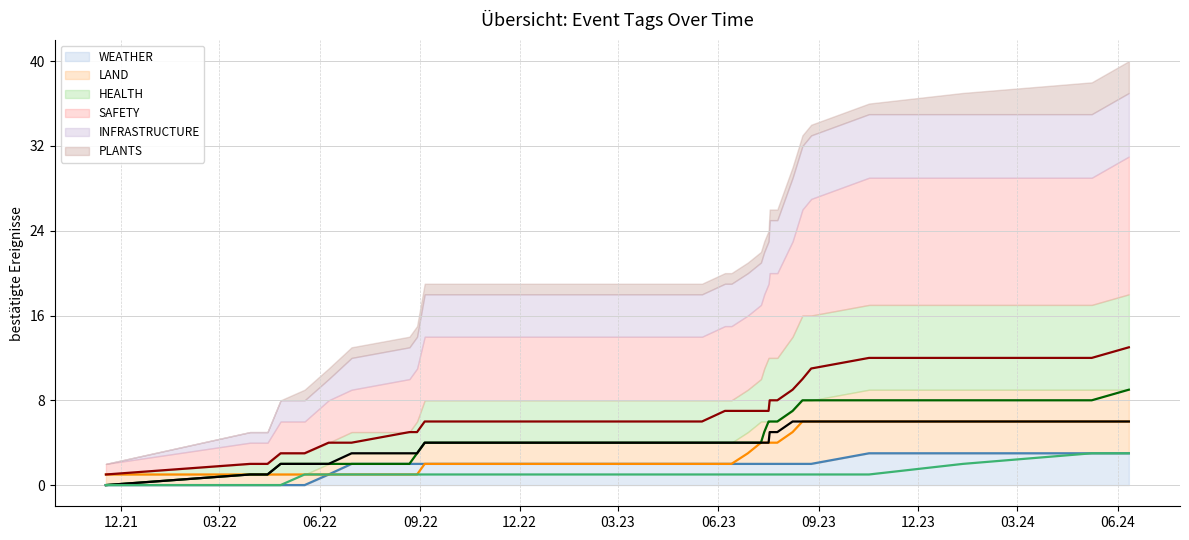

How many distinct data groups are displayed?

6